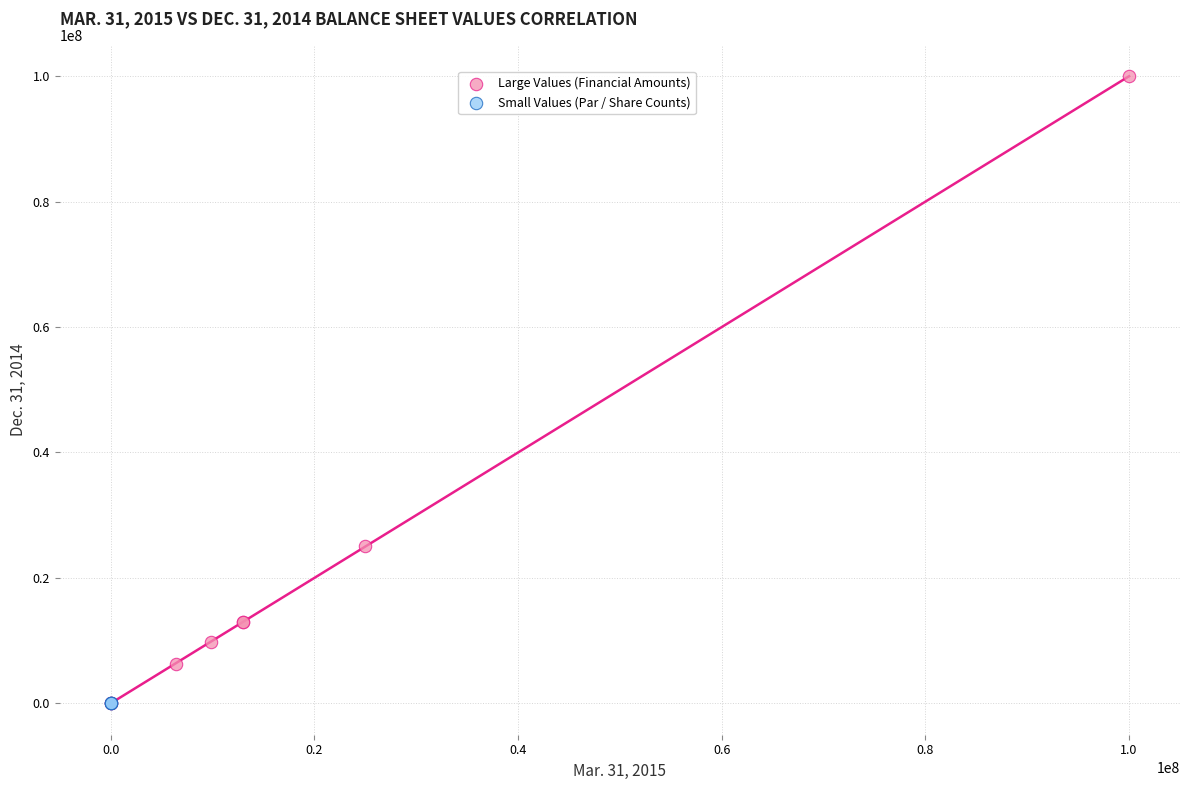

Which series contains the highest Y value?

Large Values (Financial Amounts)